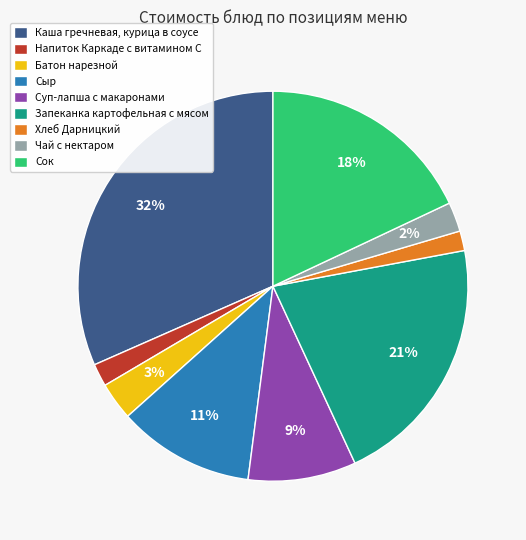

Which slice is the largest?

Каша гречневая, курица в соусе